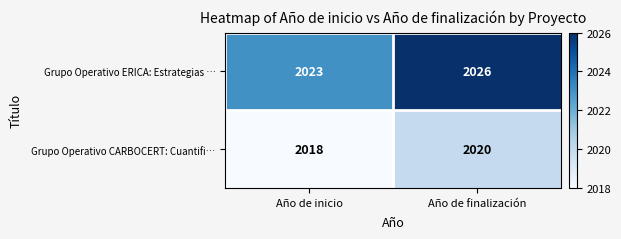

What is the difference between the maximum and minimum values in the Grupo Operativo ERICA: Estrategias … series?

3